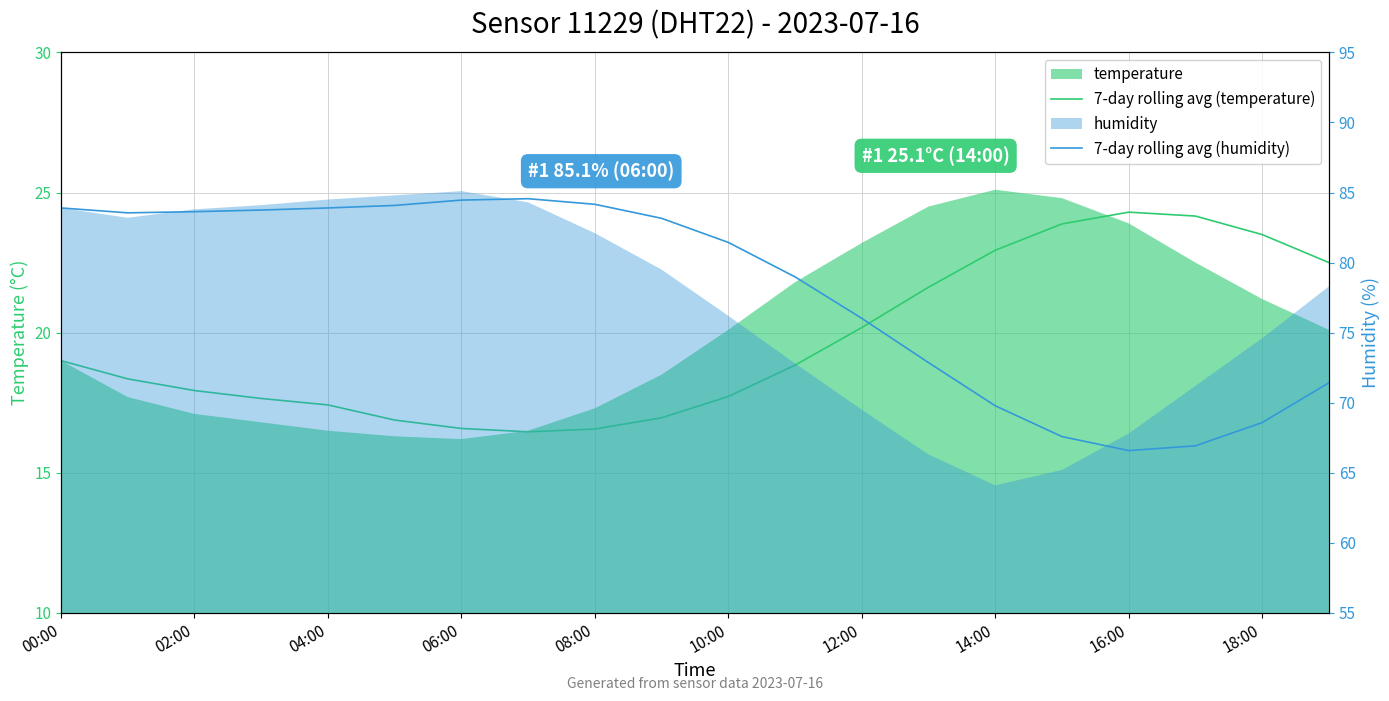

What is the spread (max minus min) of values at 04:00?

66.5